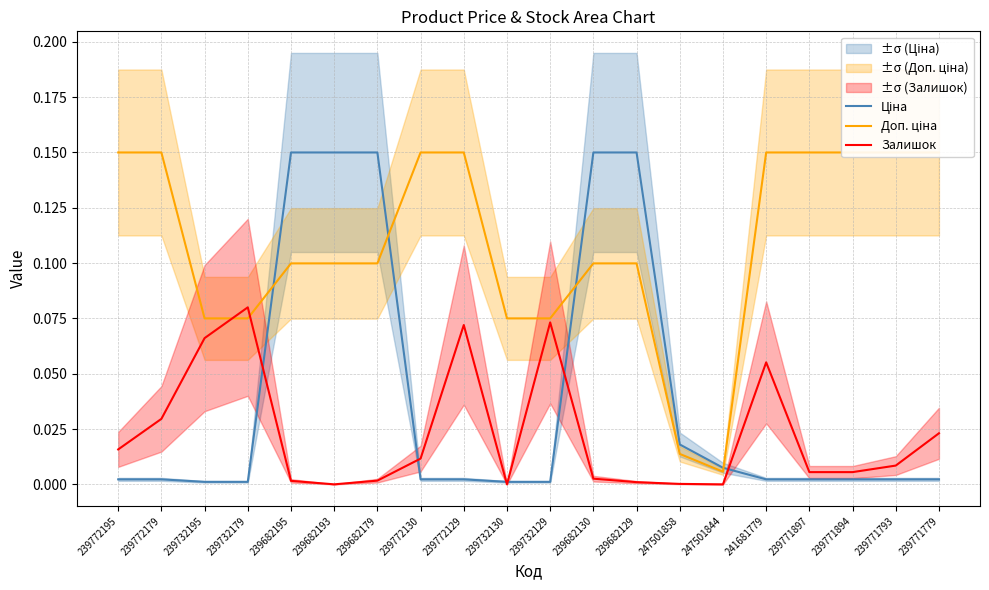

Is it true that Залишок equals 0.0 at 239682193?

True